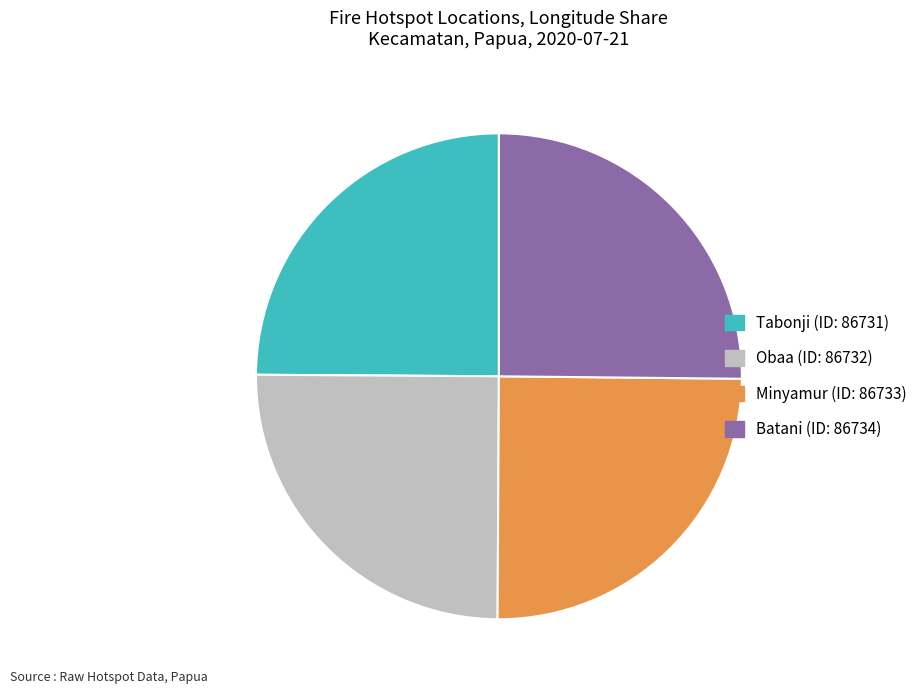

Does any single category account for the majority?

No